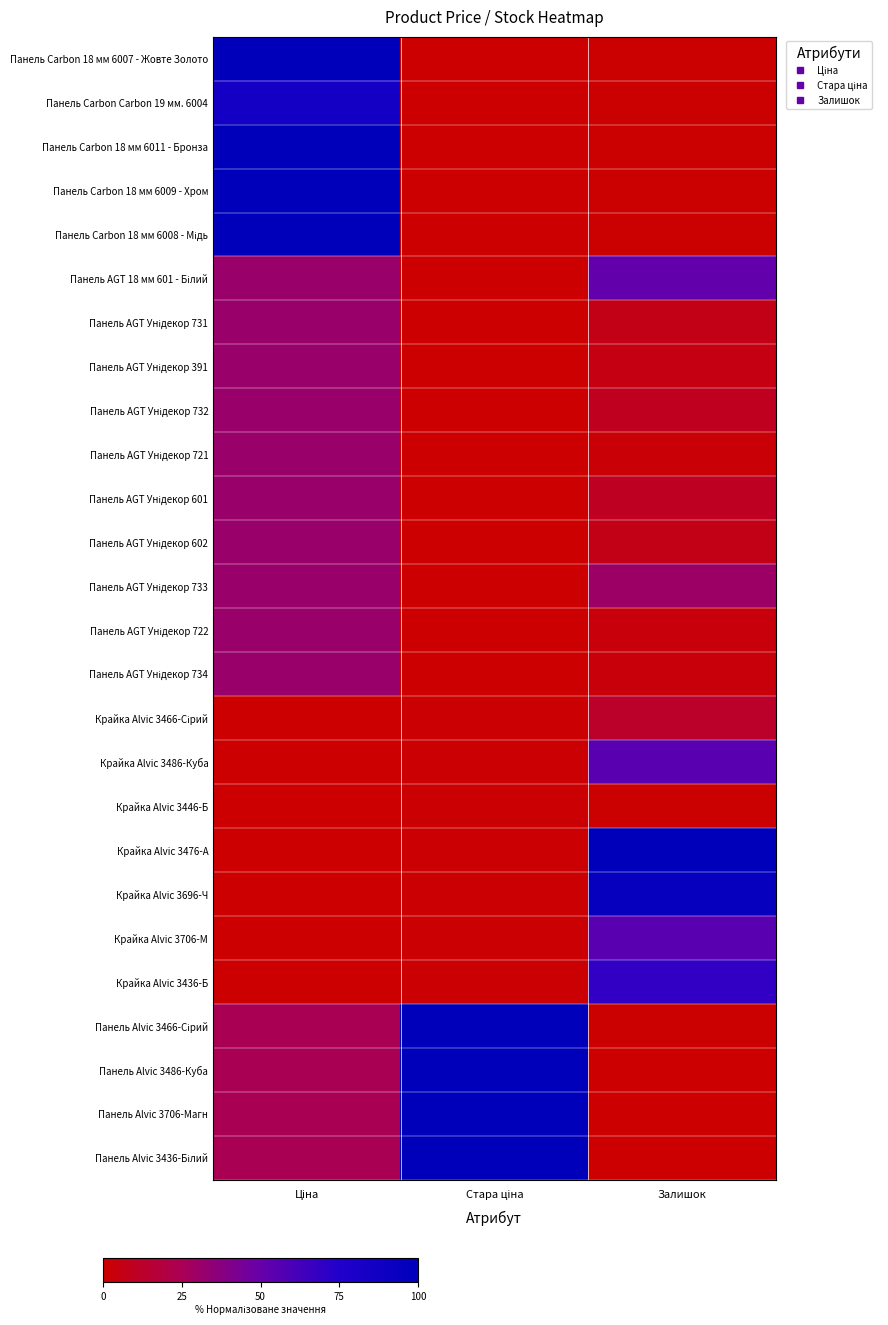

What is the greatest value displayed?

1.0